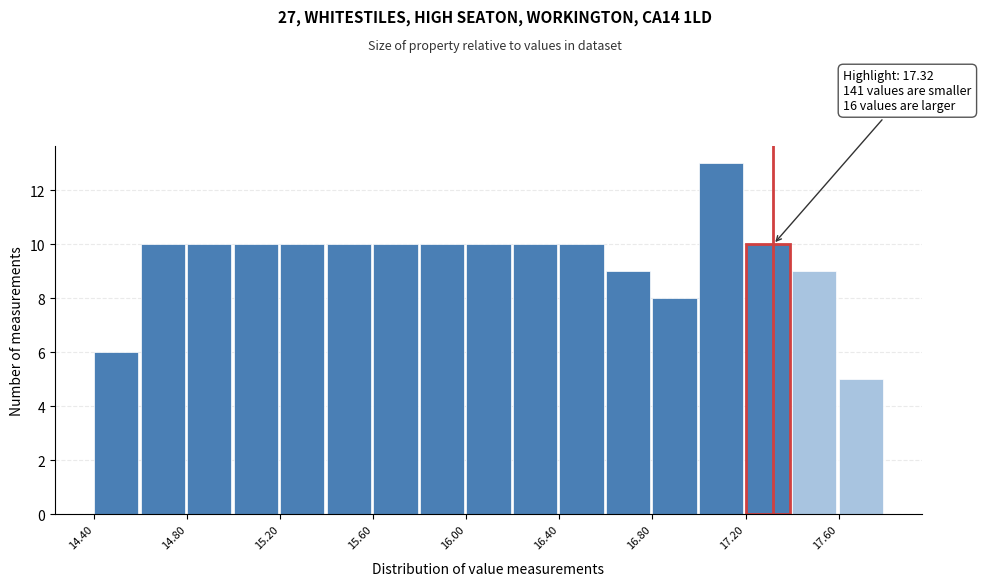

Over which range of the x-axis is the bar tallest?

17.0 to 17.2